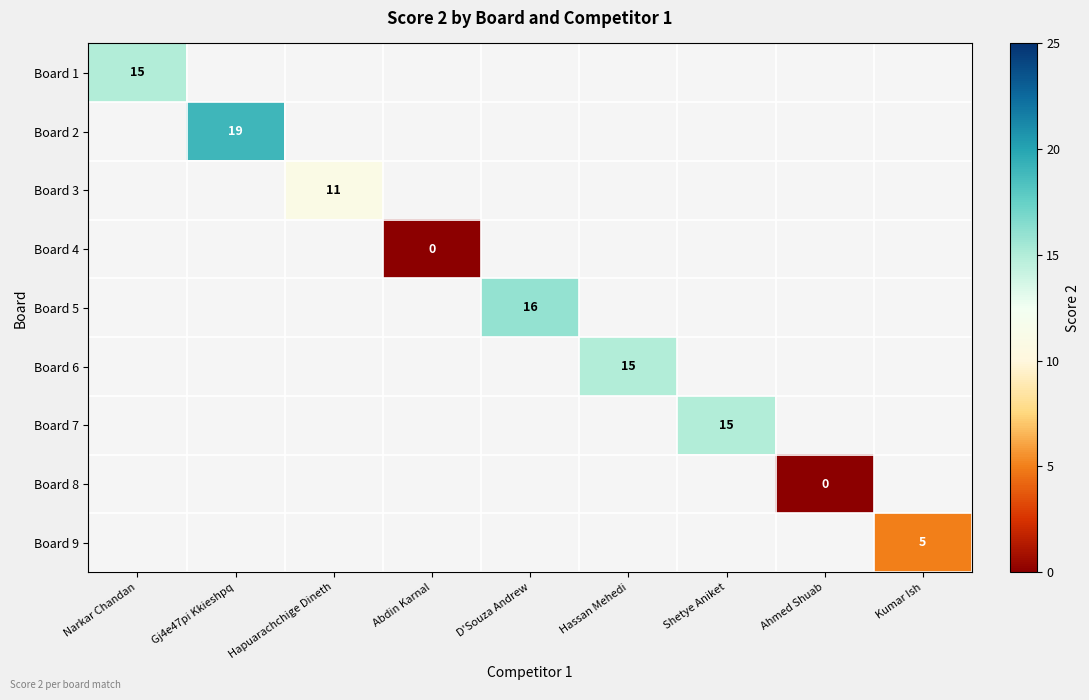

The value of Board 3 at Hapuarachchige Dineth is 5. True or false?

False